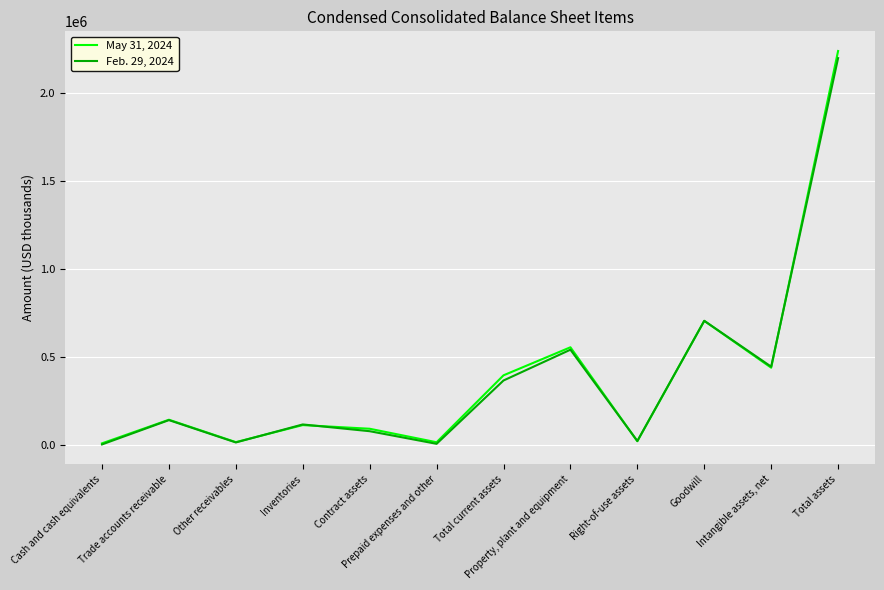

Which series ends up on top after the final intersection of May 31, 2024 and Feb. 29, 2024?

May 31, 2024